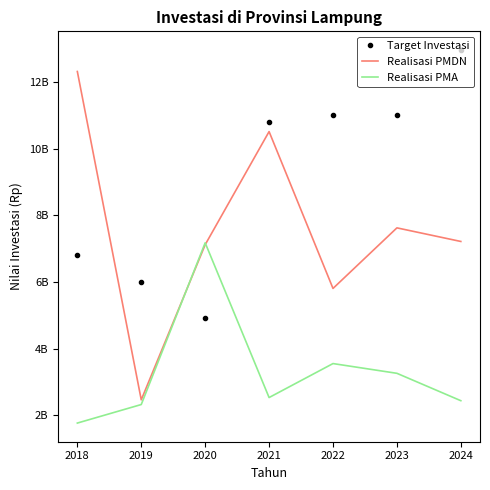

What are all the series names shown in the legend?

Target Investasi, Realisasi PMDN, Realisasi PMA